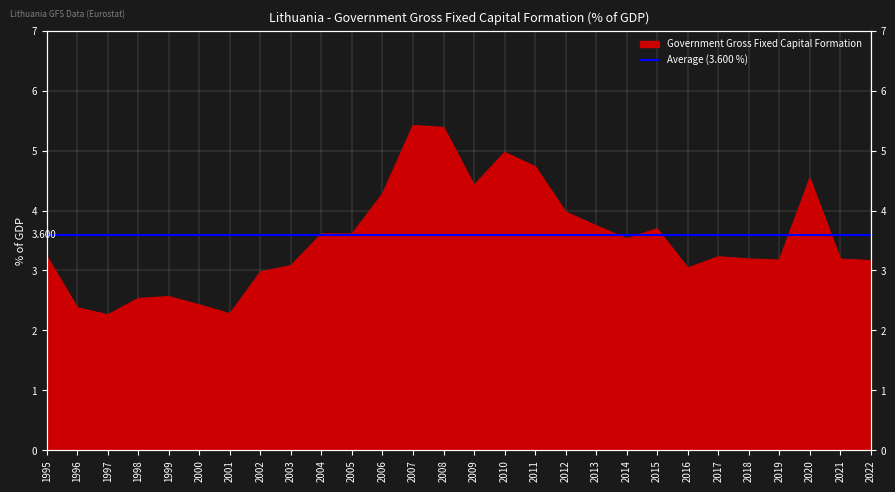

Where does the data first go above 3?

1995